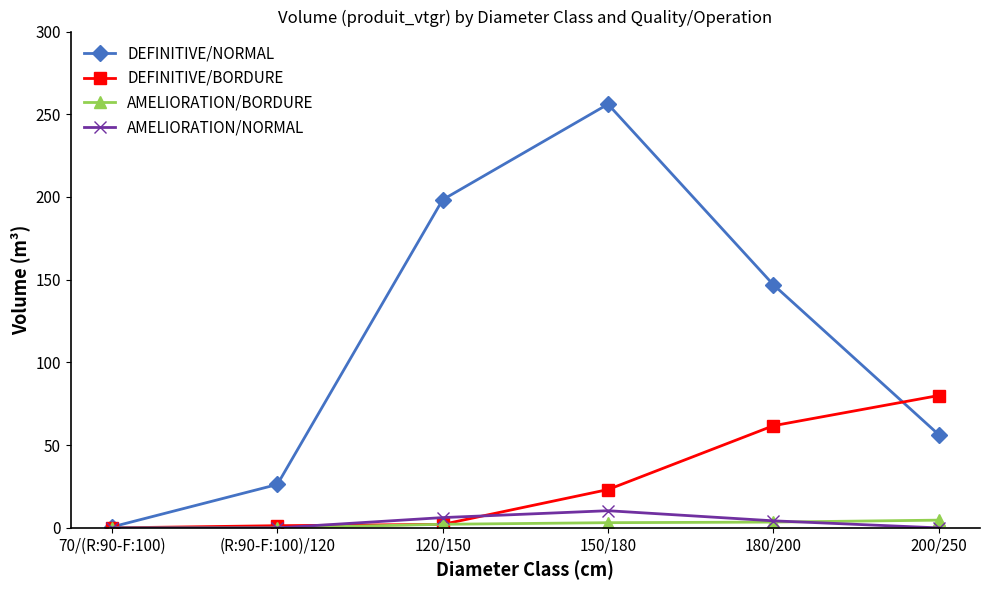

Is it true that AMELIORATION/BORDURE equals 3.5 at 180/200?

True